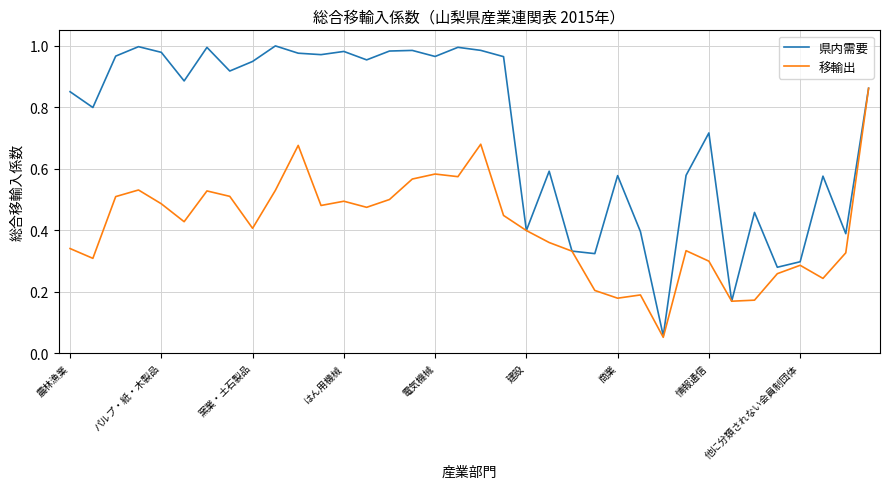

List the series in order of their peak value, highest first.

県内需要, 移輸出